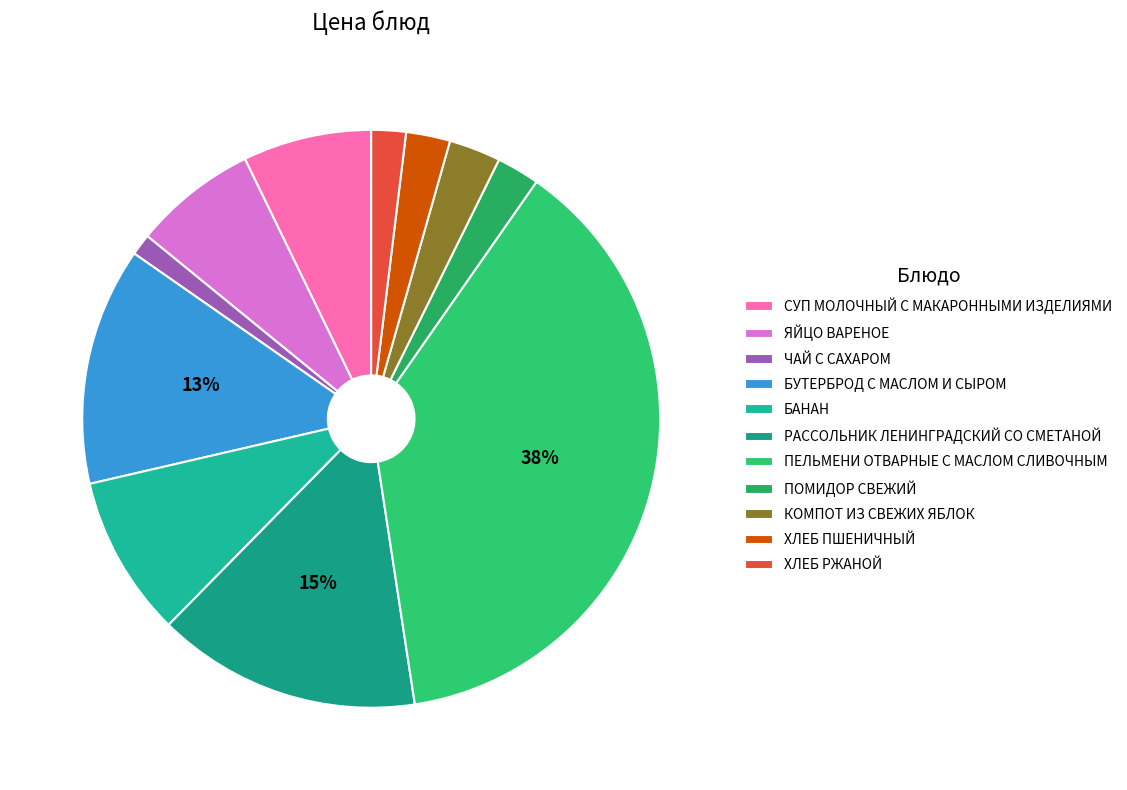

Combined, what portion of the pie is ПОМИДОР СВЕЖИЙ and БУТЕРБРОД С МАСЛОМ И СЫРОМ?

15.7%